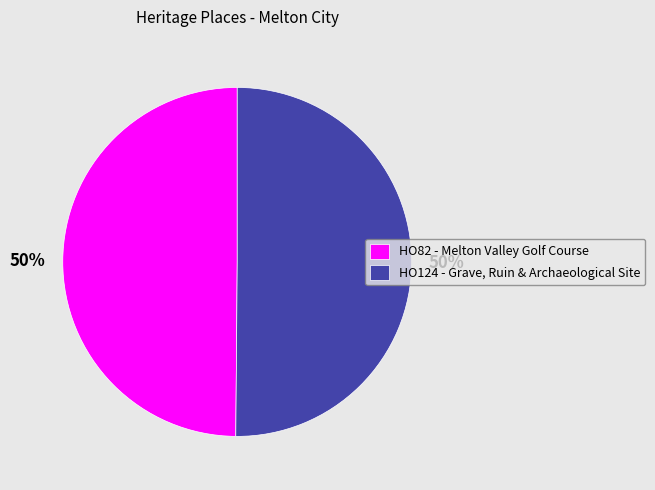

To the nearest percent, what portion does HO124 - Grave, Ruin & Archaeological Site represent?

50%